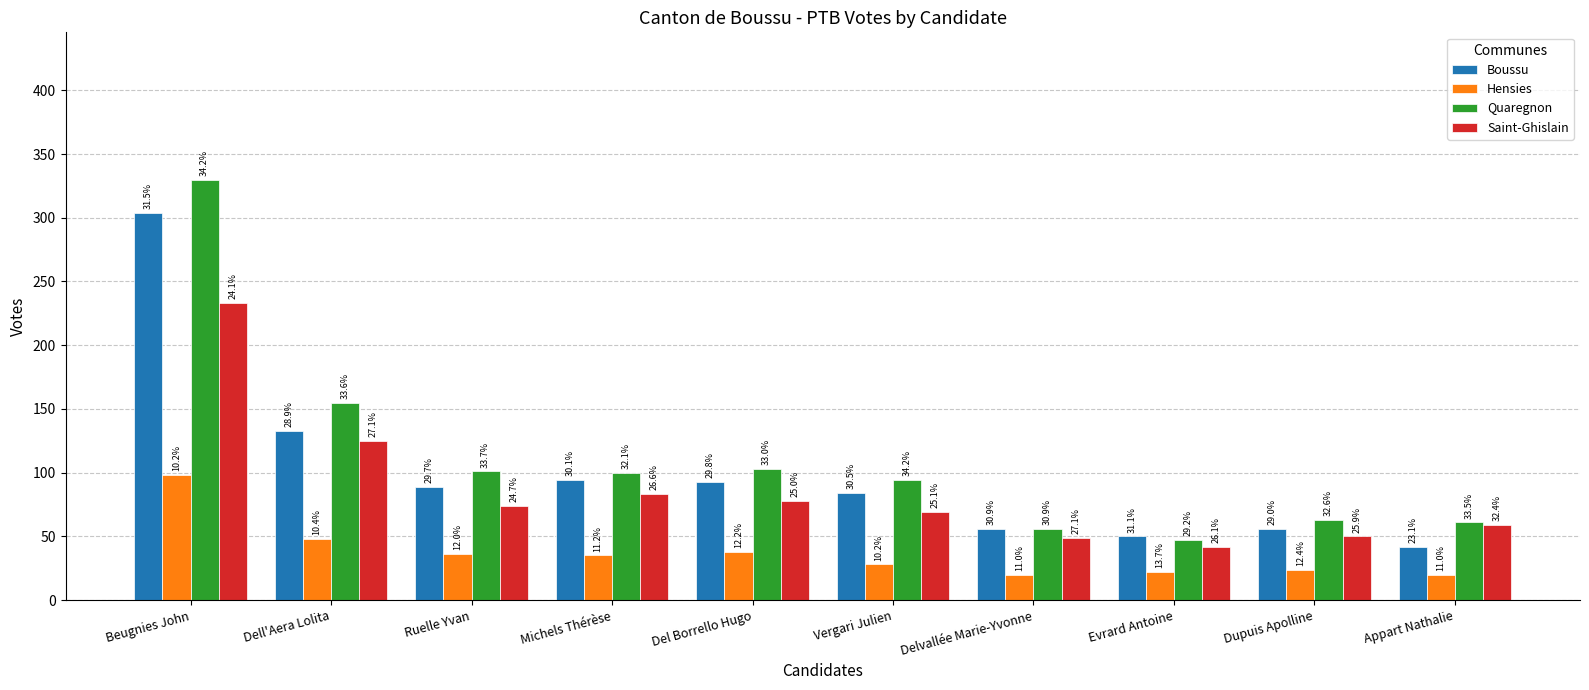

What are all the series names shown in the legend?

Boussu, Hensies, Quaregnon, Saint-Ghislain